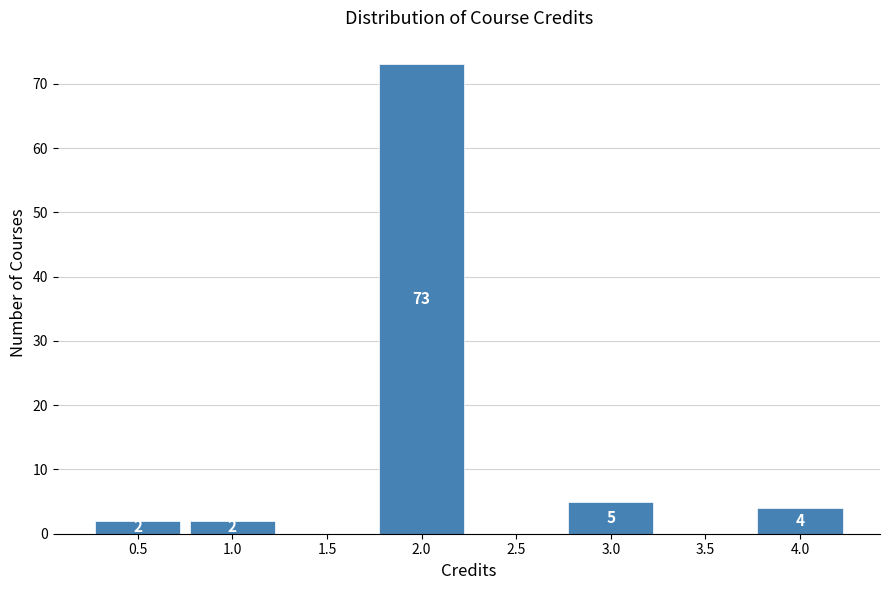

Over which range of the x-axis is the bar tallest?

1.75 to 2.25